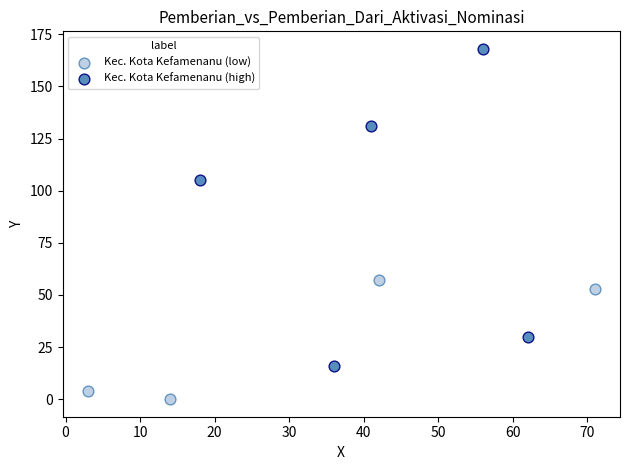

What are all the series names shown in the legend?

Kec. Kota Kefamenanu (low), Kec. Kota Kefamenanu (high)